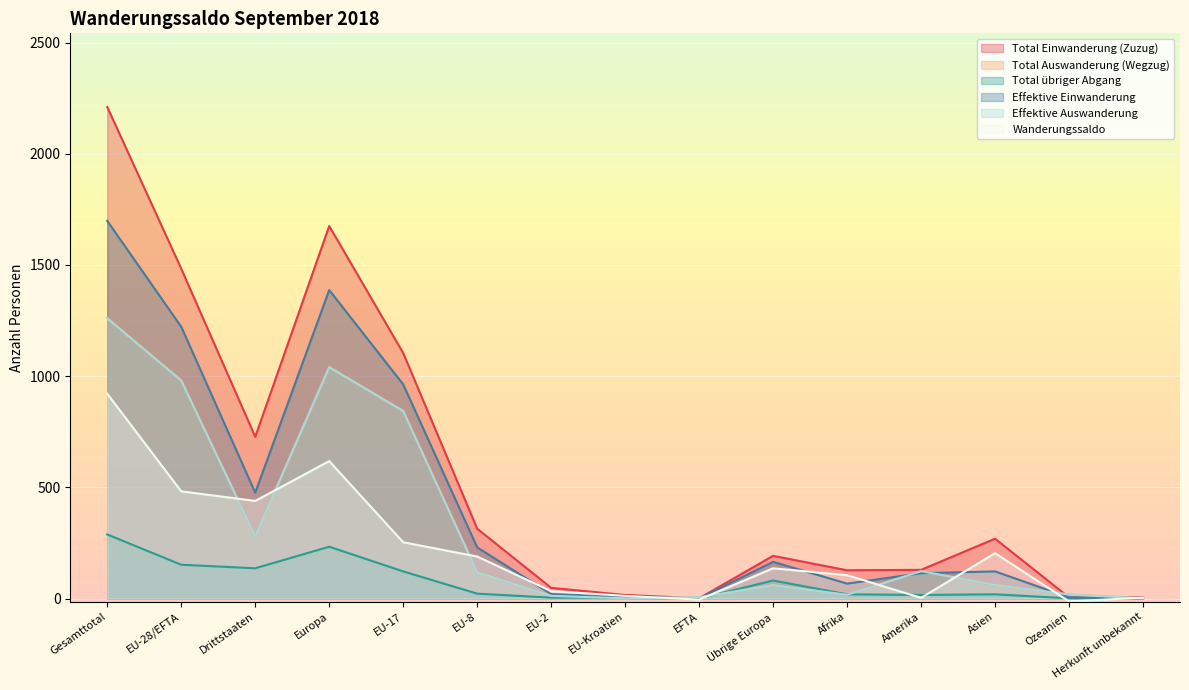

What is the total value across all series at EU-28/EFTA?

5301